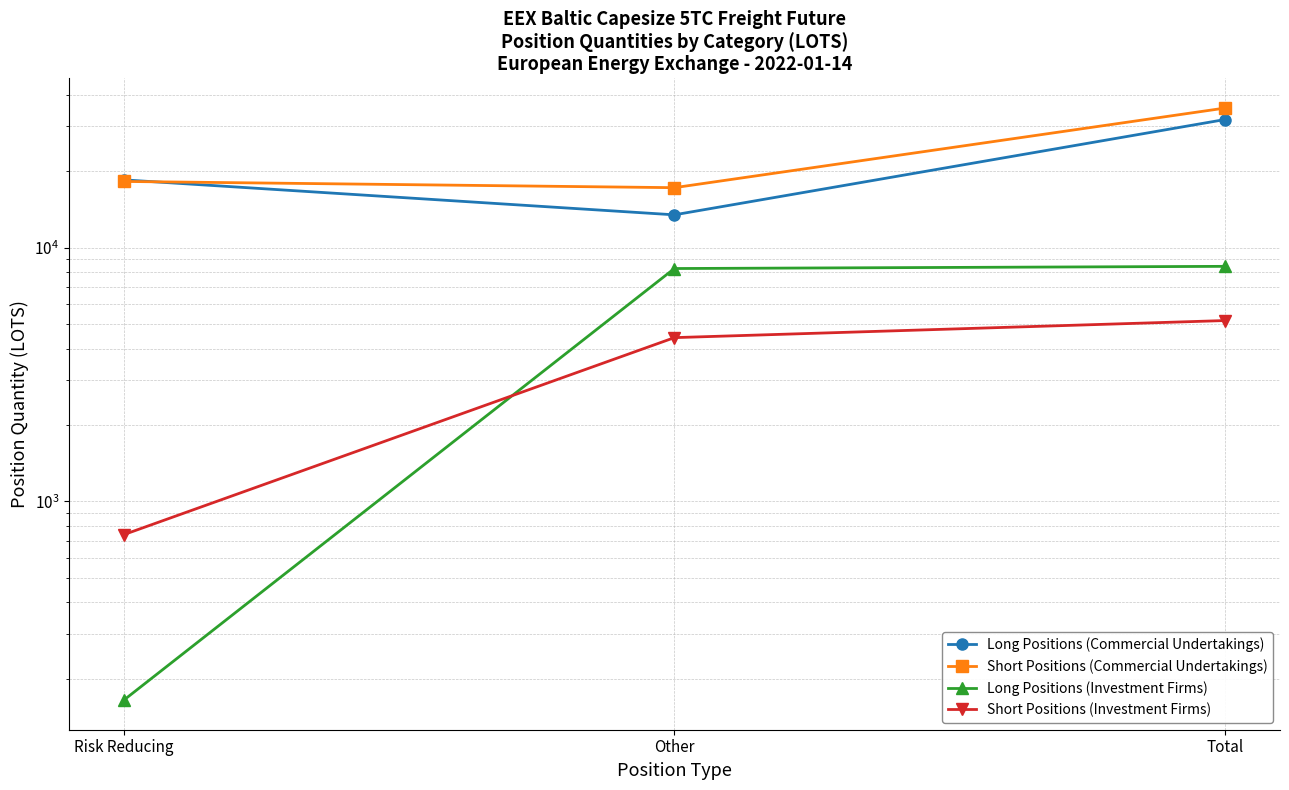

What is the sum of the Short Positions (Investment Firms) values at Other and Risk Reducing?

5157.2